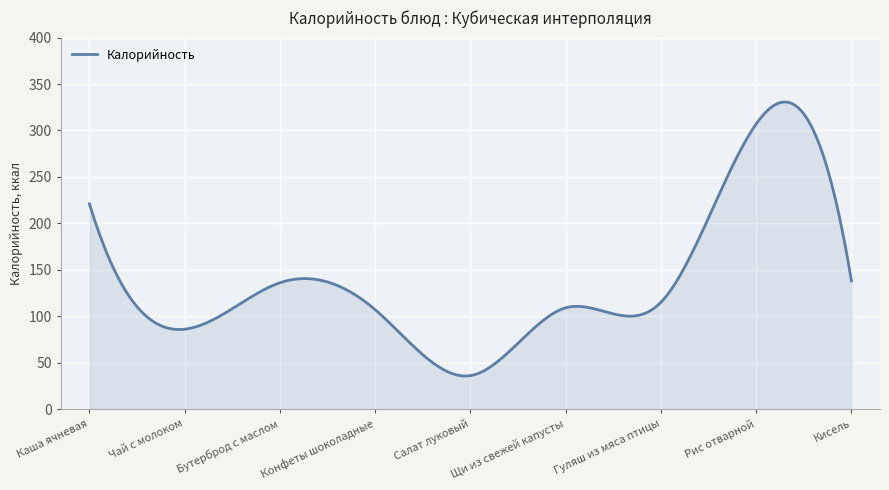

How many lines are shown in the chart?

1